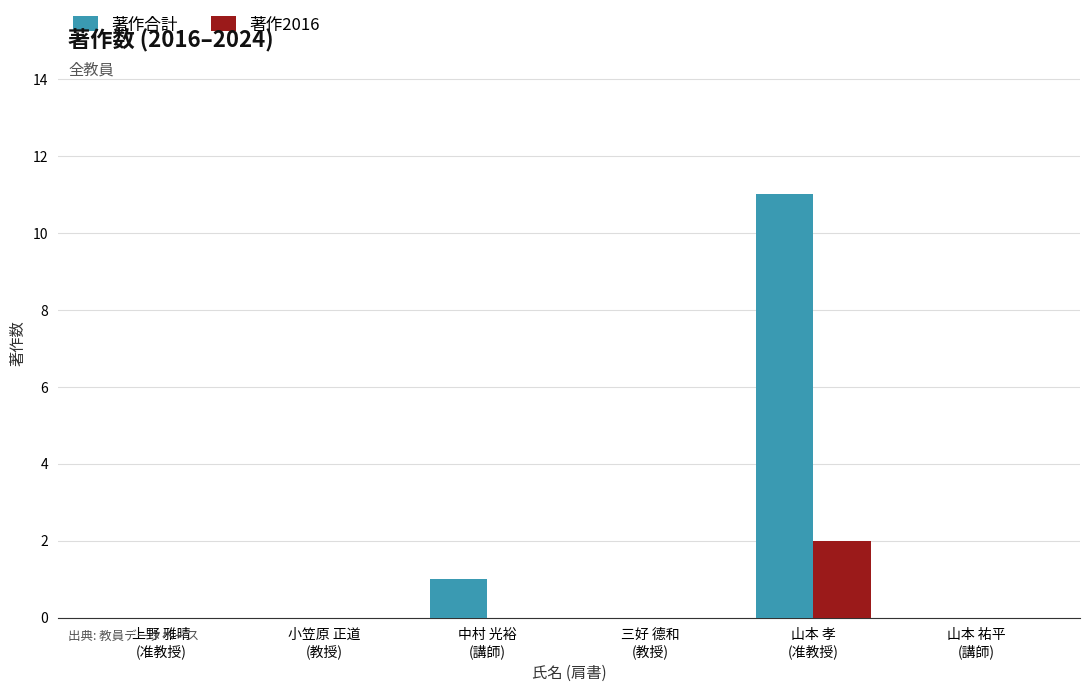

At which category does the chart reach its peak across all series?

山本 孝
(准教授)